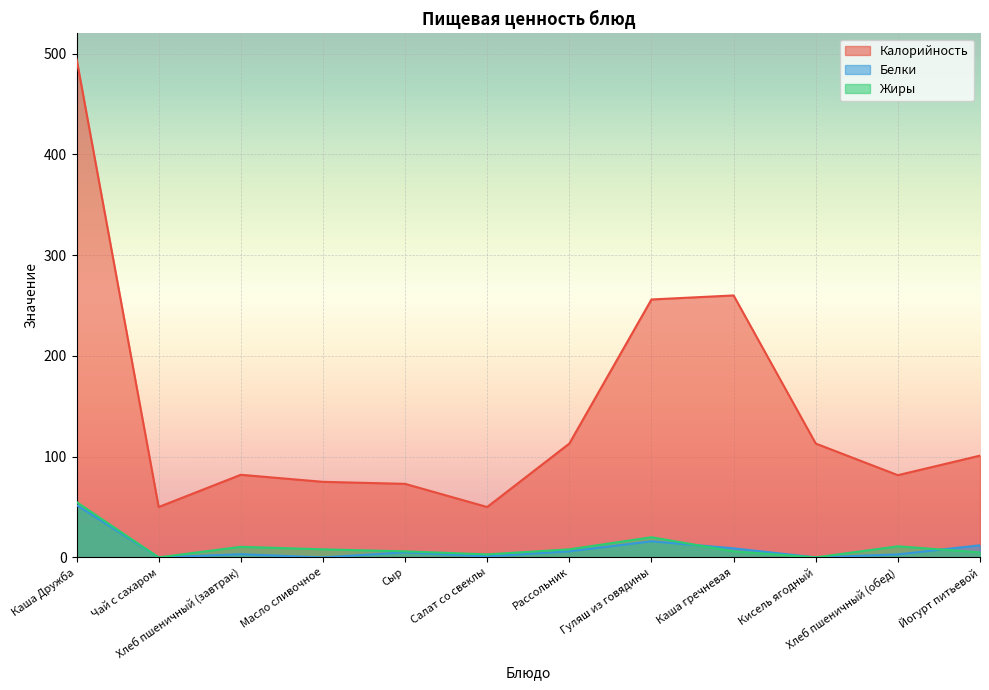

Read the Калорийность value at Чай с сахаром.

50.0